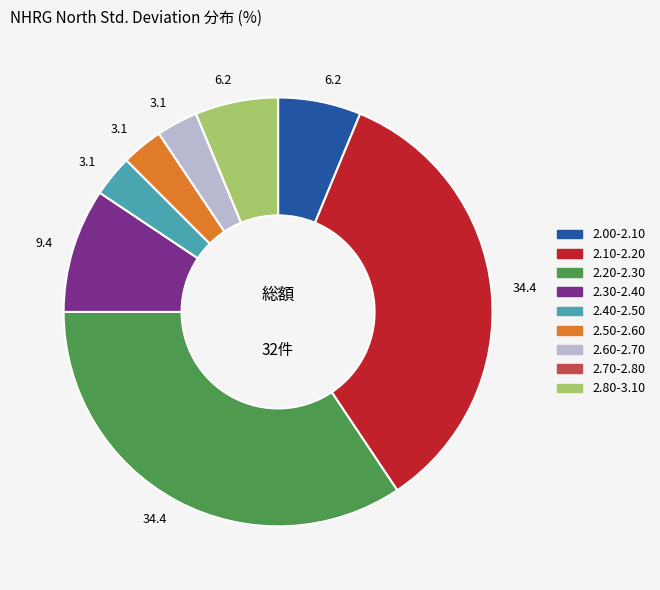

Which has a higher value, 2.40-2.50 or 2.20-2.30?

2.20-2.30